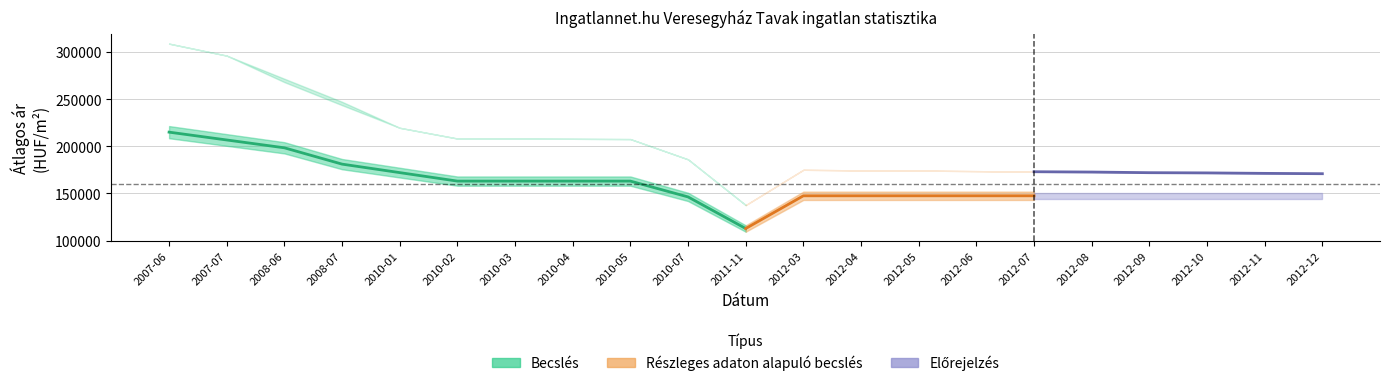

True or false: Szórás alsó határ and Átlagos reál ár cross at least once.

False